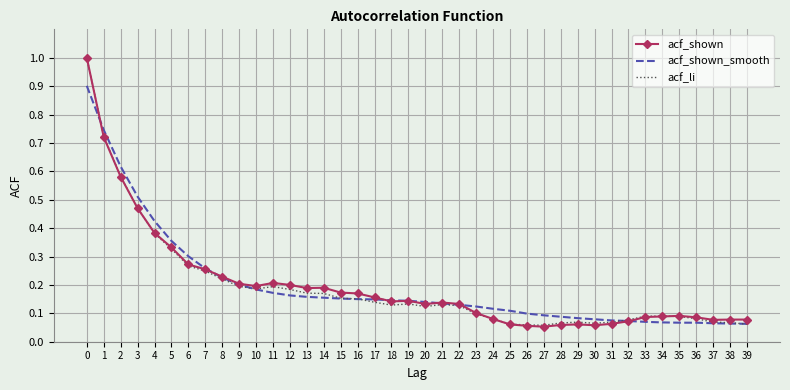

Between 9 and 33, which series saw the biggest shift?

acf_shown_smooth